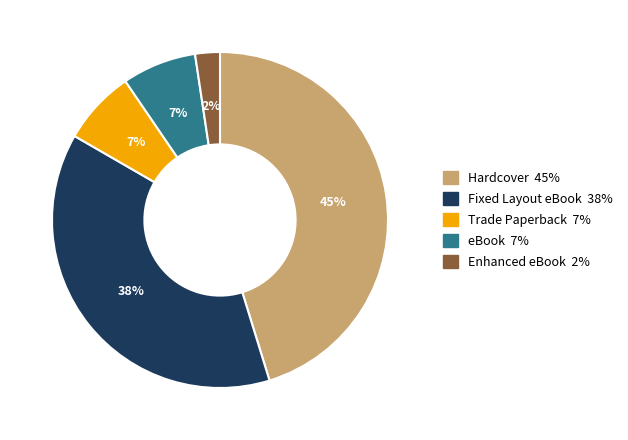

How many slices are in this pie chart?

5